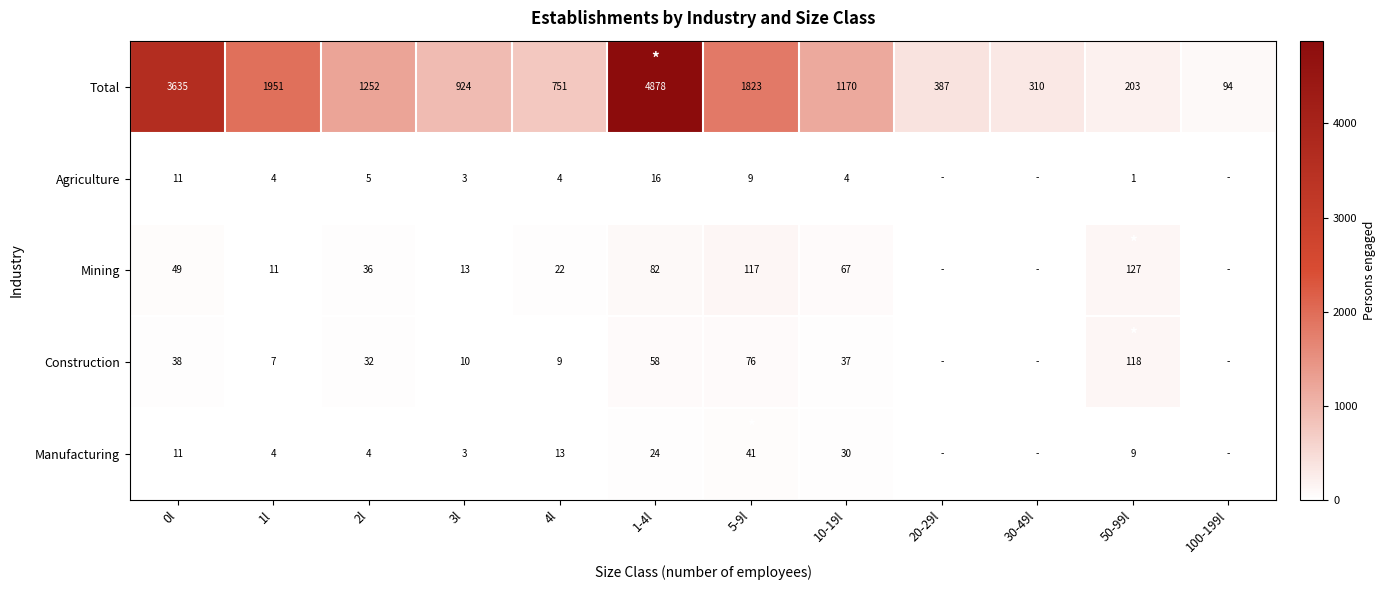

The value of Manufacturing at 10-19l is 52. True or false?

False